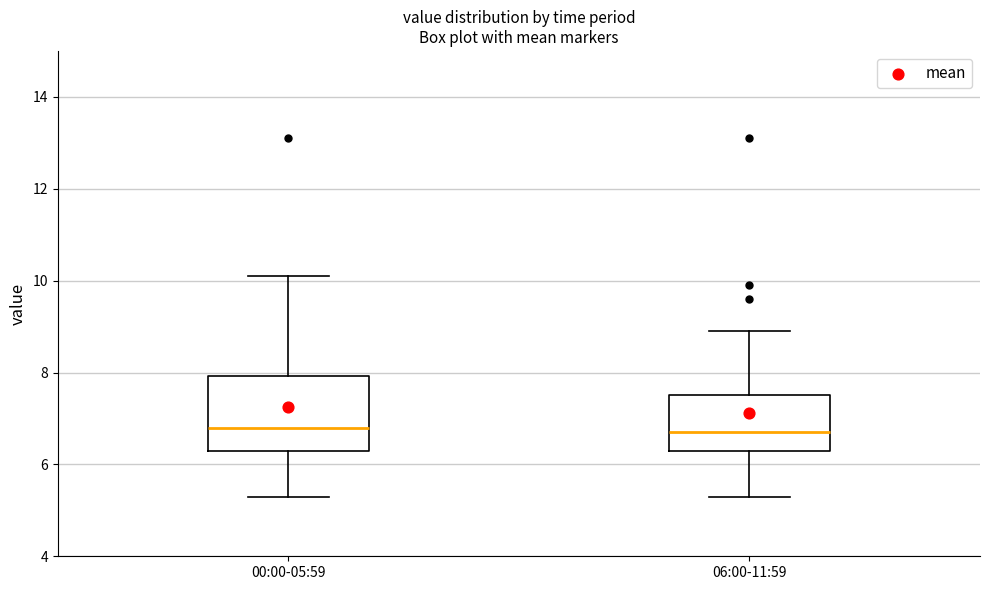

Reading left to right, transcribe this box plot: for each box, give where its median line is, the range the box spans, and where its two whiskers end, as read against the y-axis. The values are not printed on the chart, so give them approximately, as read against the axis.

00:00-05:59: median 6.8, box 6.4 to 8.0, whiskers 5.4 to 10.2
06:00-11:59: median 6.8, box 6.4 to 7.6, whiskers 5.4 to 9.0